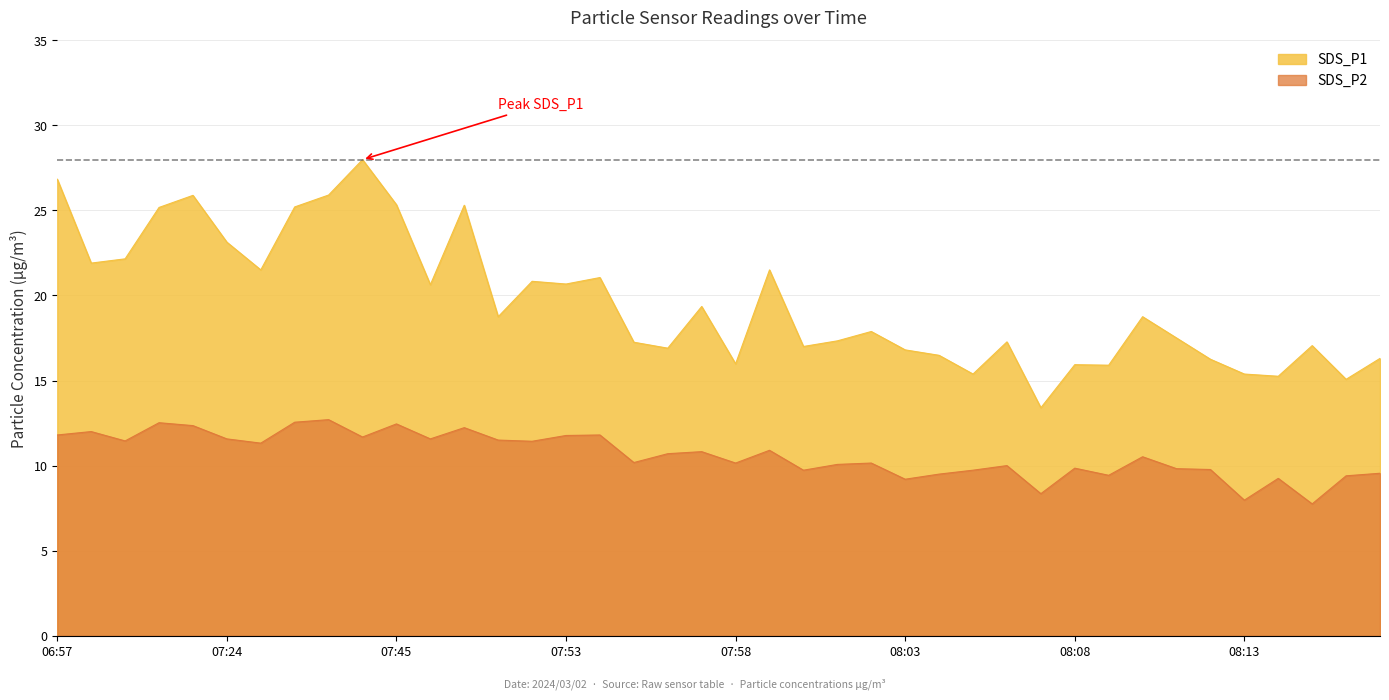

How many series are shown in this chart?

2